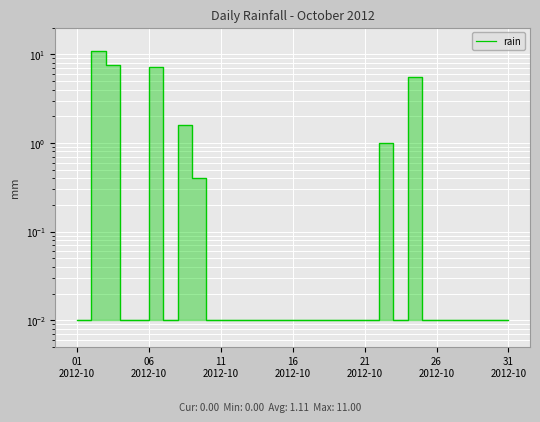

Count the number of data series in this chart.

1